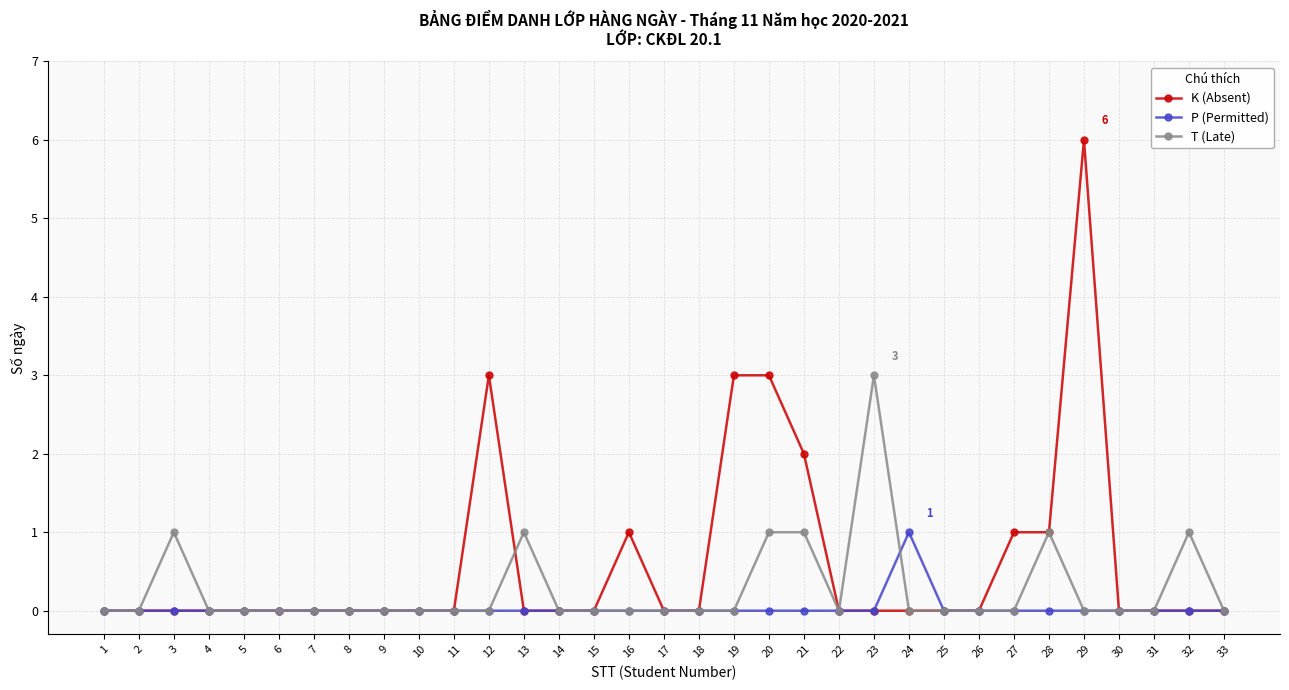

Which series has the largest range (max minus min)?

K (Absent)